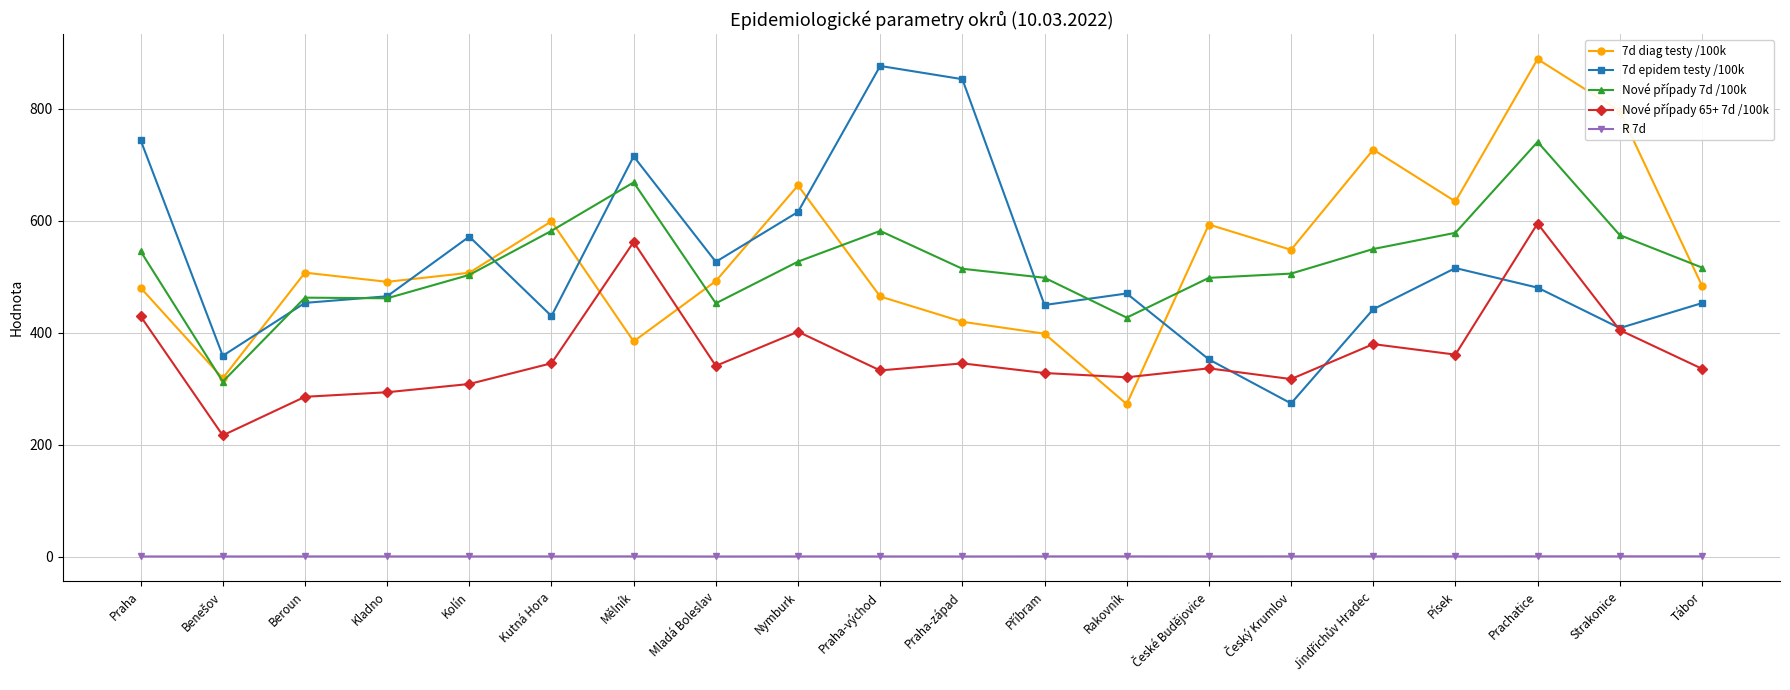

What is the label of the 1st point from the right?

Tábor